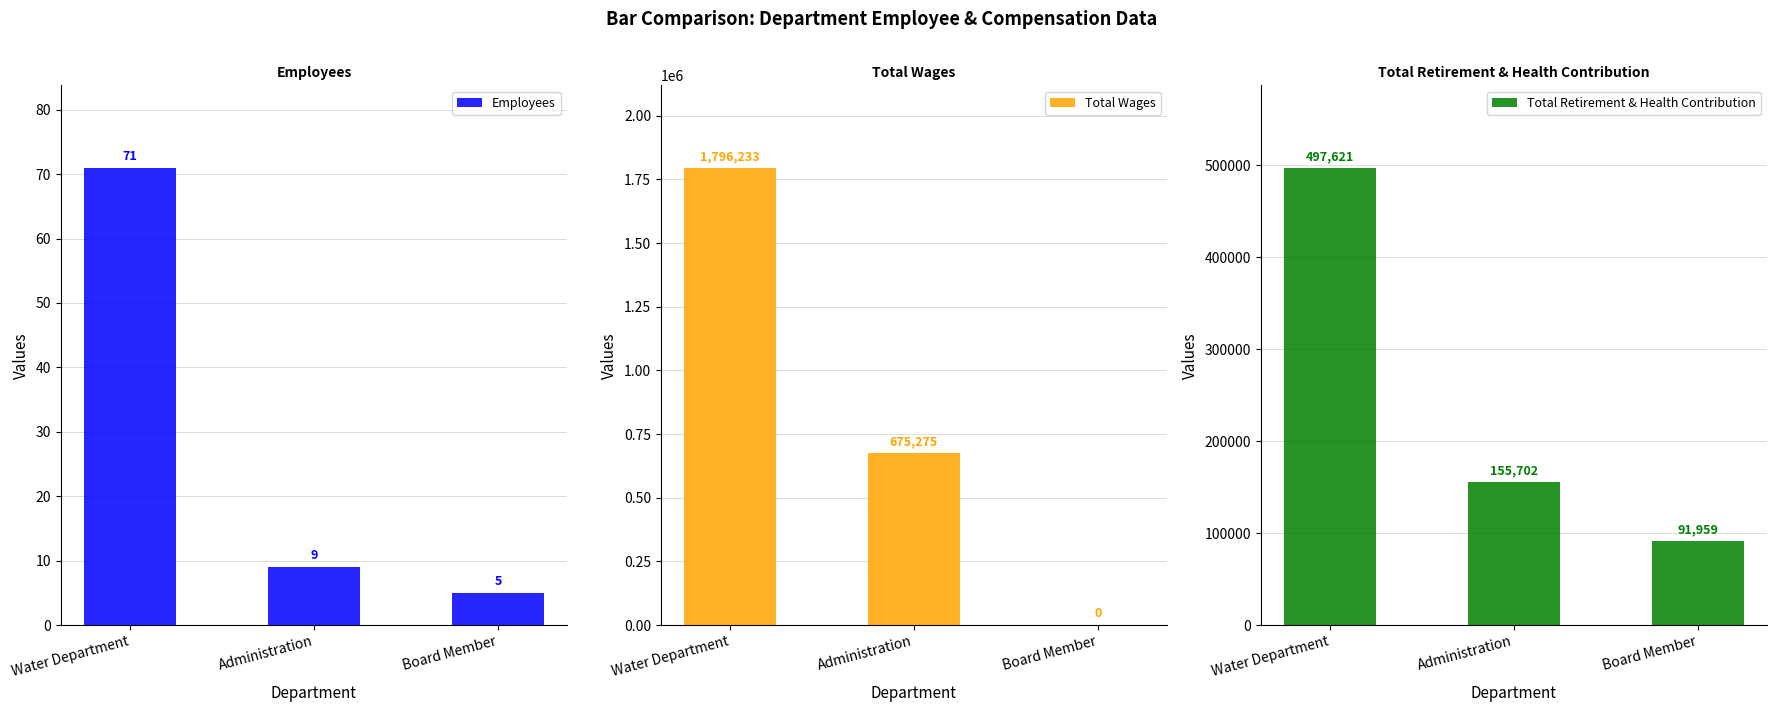

What is the total value across all series at Administration?

830986